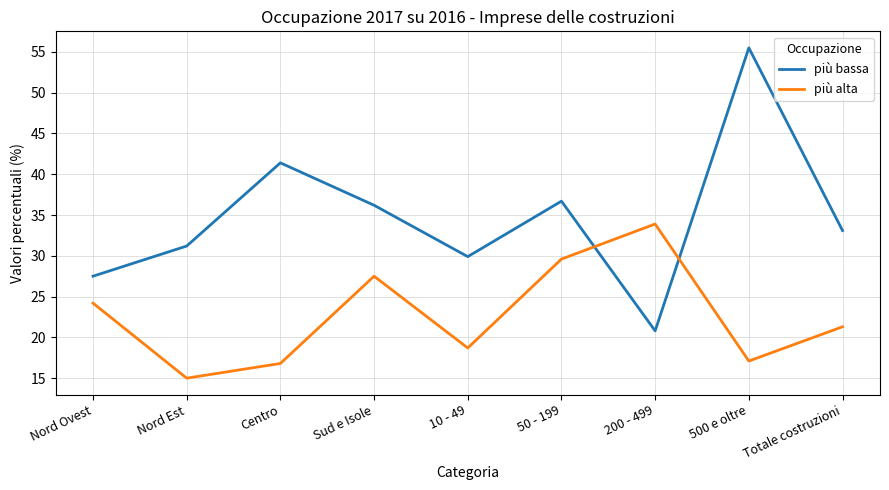

What position from the right is 50 - 199?

4